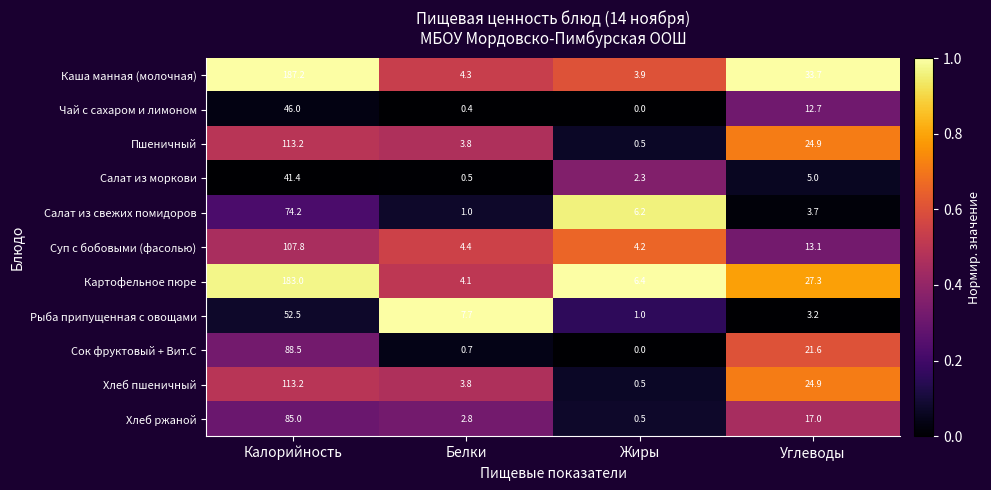

Is it true that Салат из моркови equals 0.5 at Белки?

True